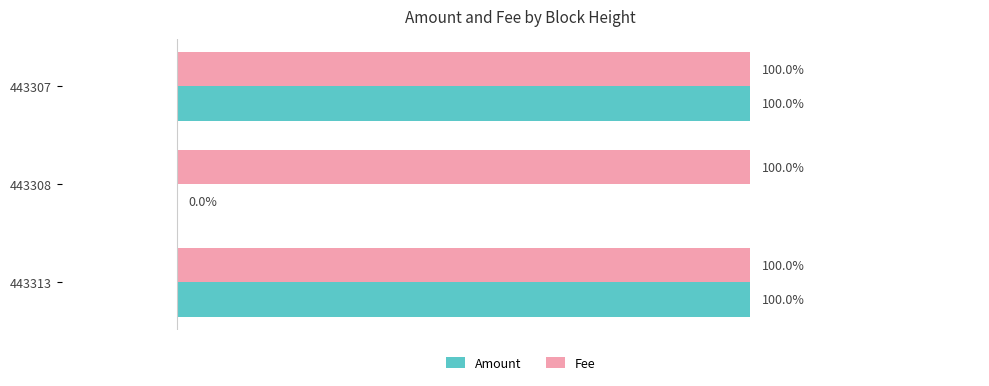

What are all the series names shown in the legend?

Amount, Fee